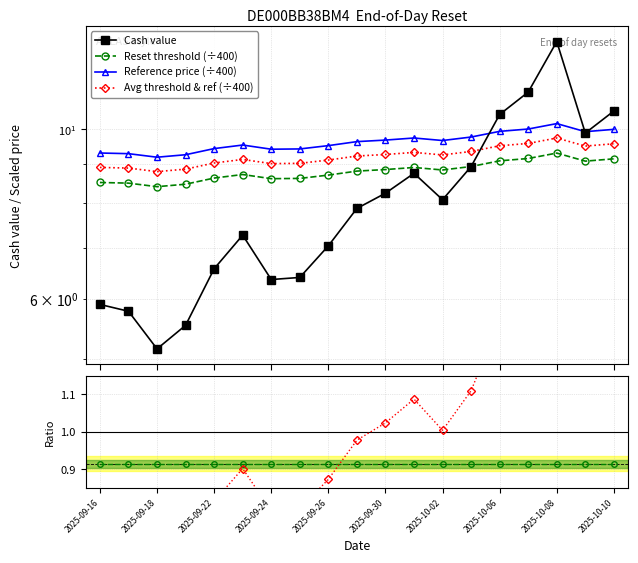

What is the value of the Avg threshold & ref (÷400) point at the 3rd from the left?

8.8